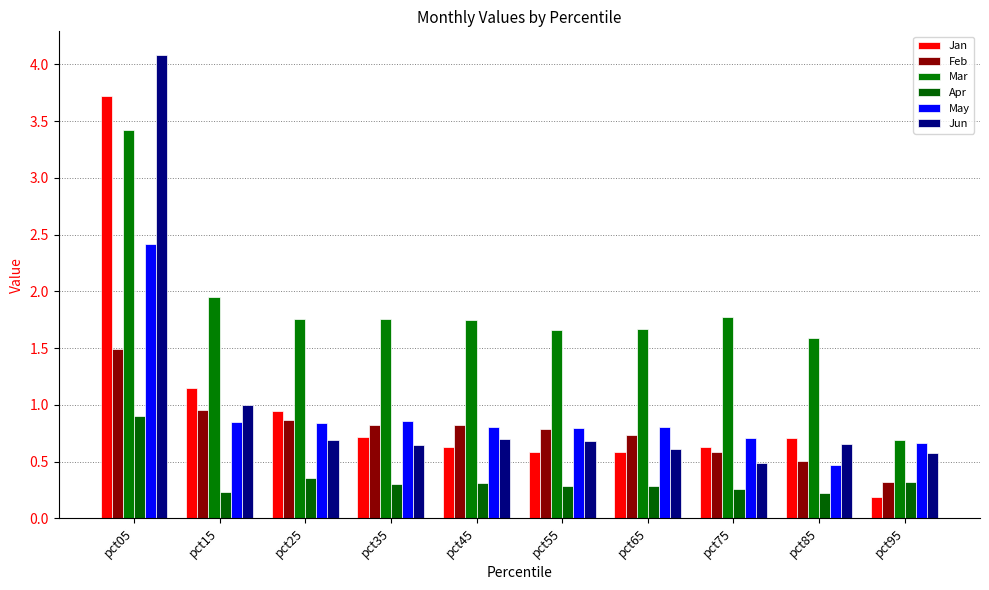

What is the difference between the second highest and second lowest values in the Jan series?

0.6